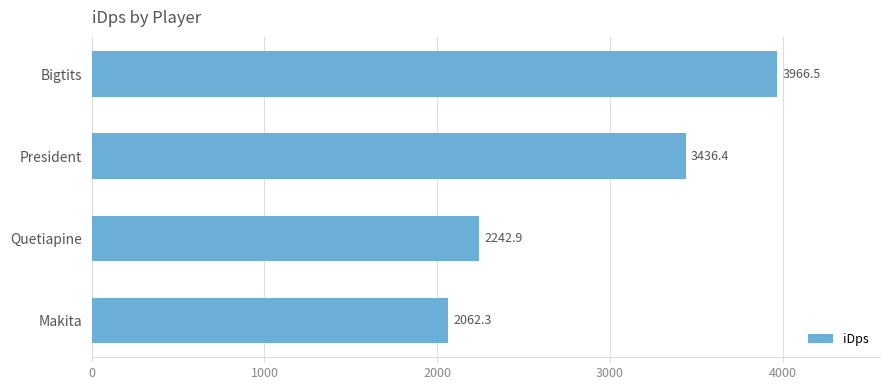

Reading top to bottom, list all the values displayed in this chart.

Bigtits=3966.5	President=3436.4	Quetiapine=2242.9	Makita=2062.3